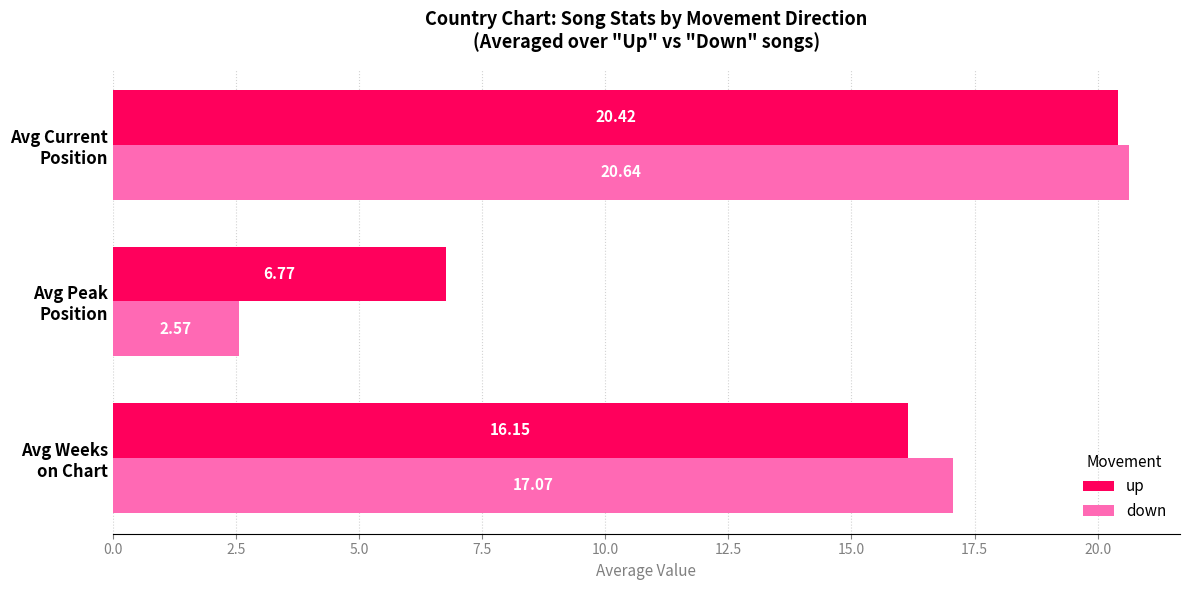

Rank the series by their maximum value, from lowest to highest.

up, down